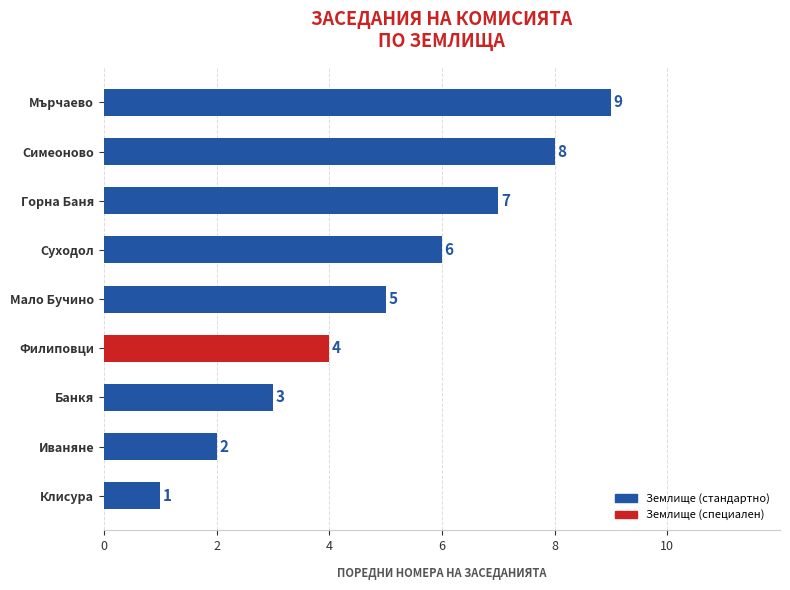

List the labels in order of value, smallest first.

Клисура, Иваняне, Банкя, Филиповци, Мало Бучино, Суходол, Горна Баня, Симеоново, Мърчаево